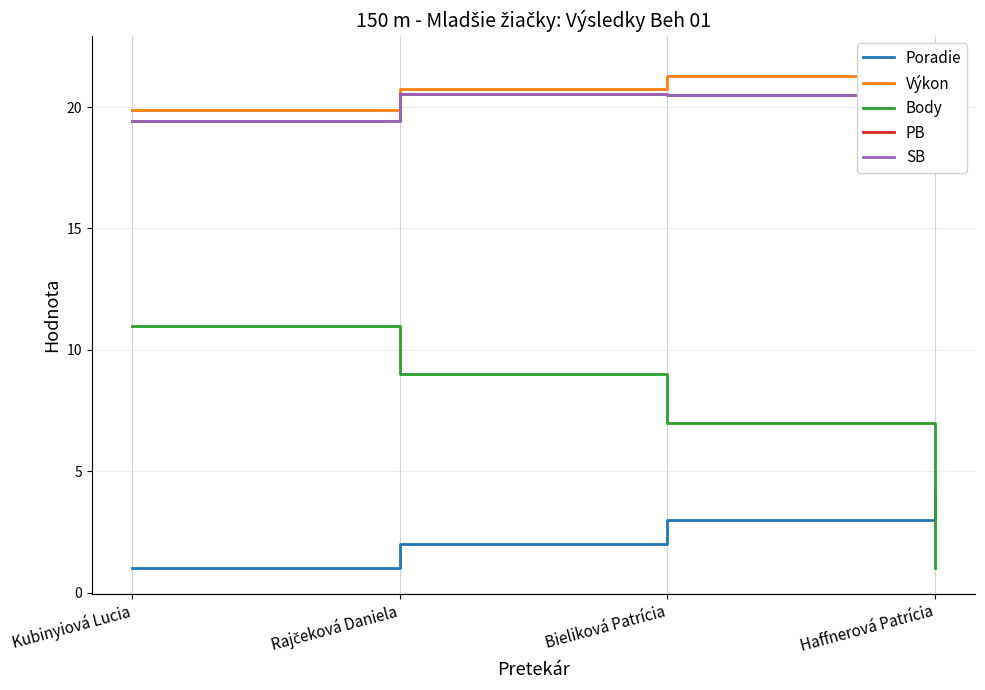

What is the difference between the Výkon values at Rajčeková Daniela and Haffnerová Patrícia?

1.1